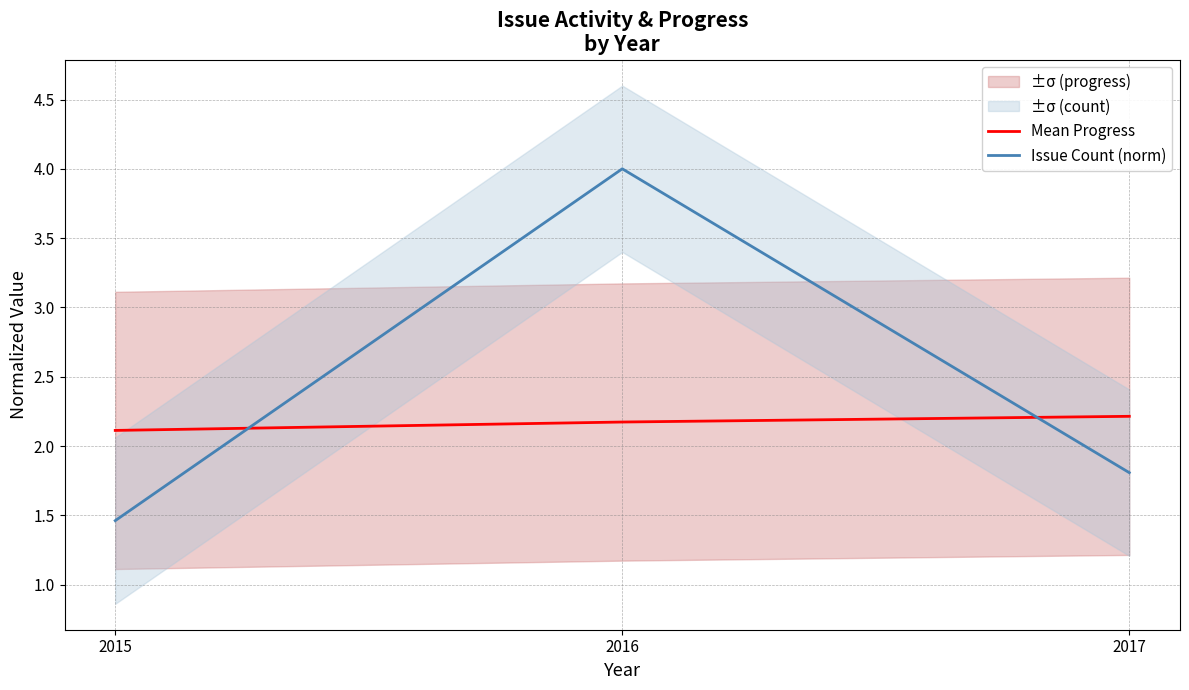

Which category has the lowest value in the Mean Progress series?

2015